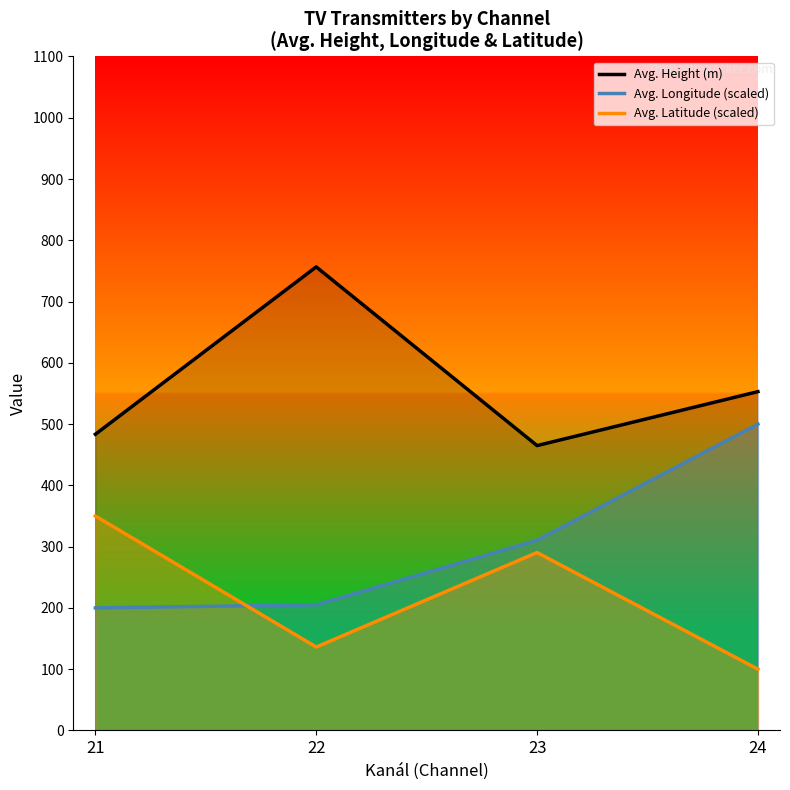

What is the difference between the values at 21 and 23?

18.5